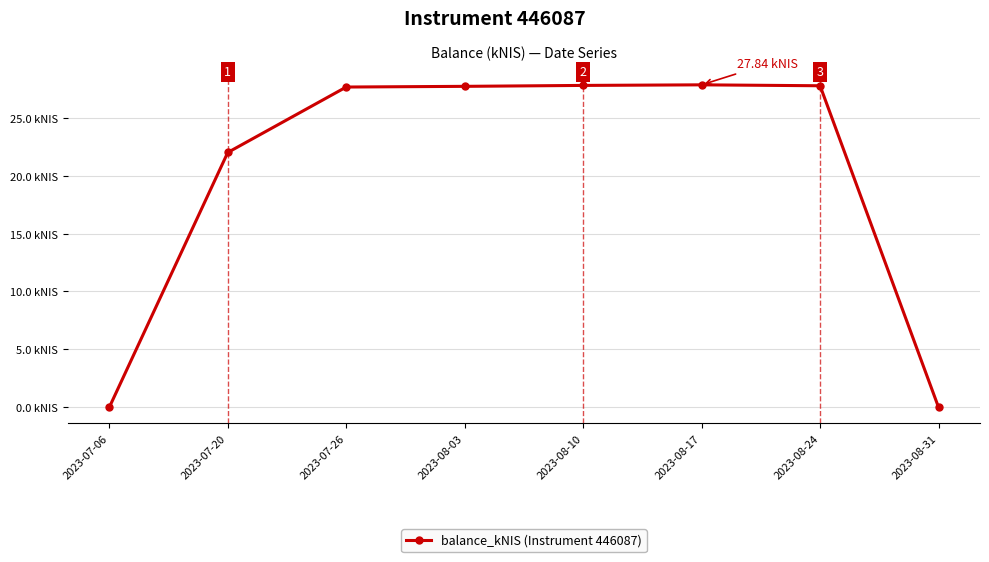

List the labels in order of value, largest first.

2023-08-17, 2023-08-10, 2023-08-24, 2023-08-03, 2023-07-26, 2023-07-20, 2023-07-06, 2023-08-31